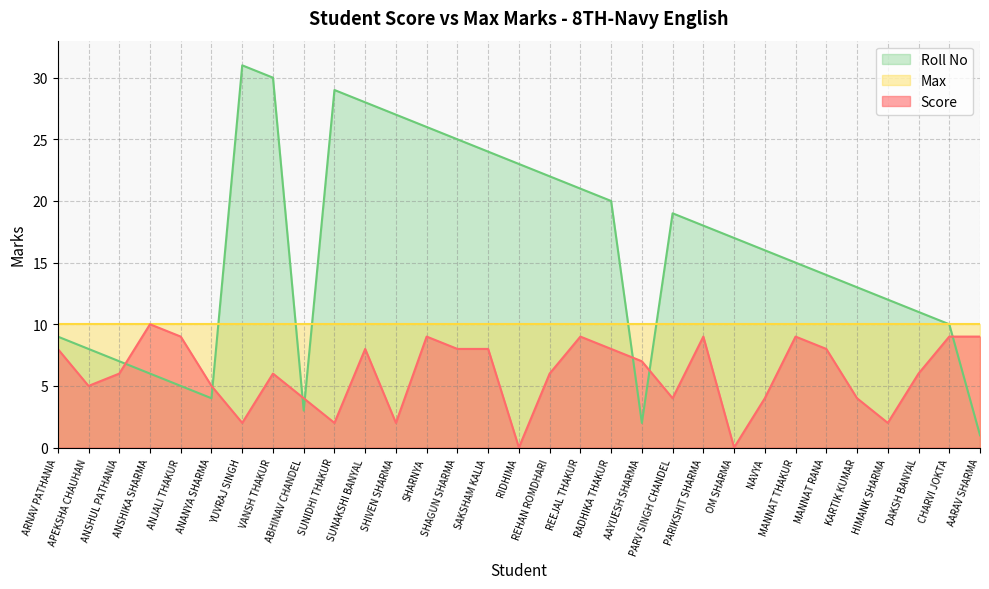

At which category is the sum across all series the highest?

VANSH THAKUR